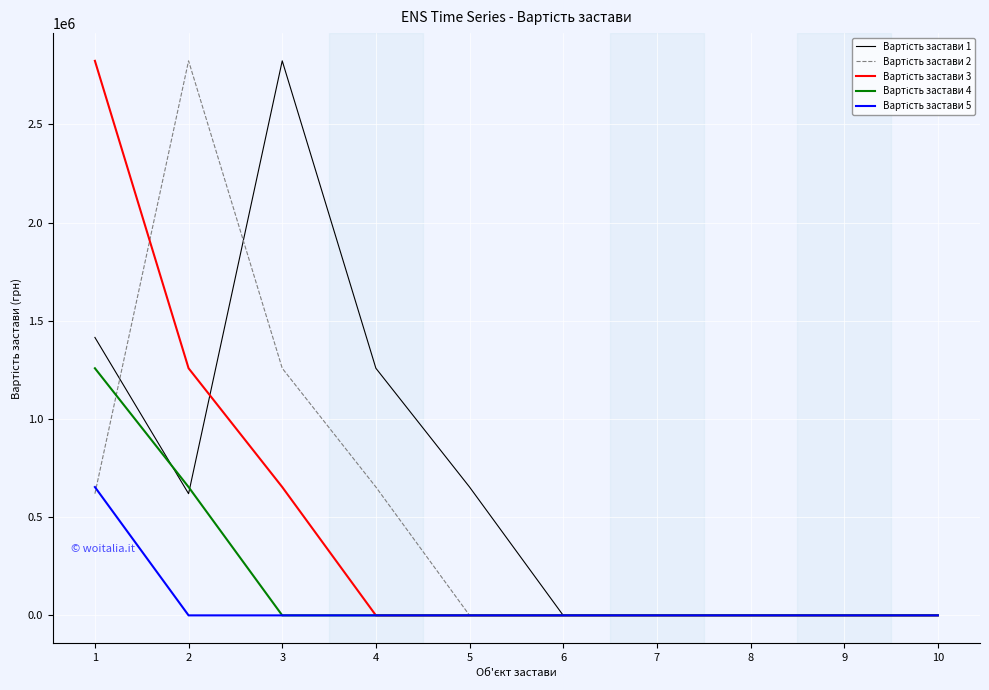

How many lines are shown in the chart?

5